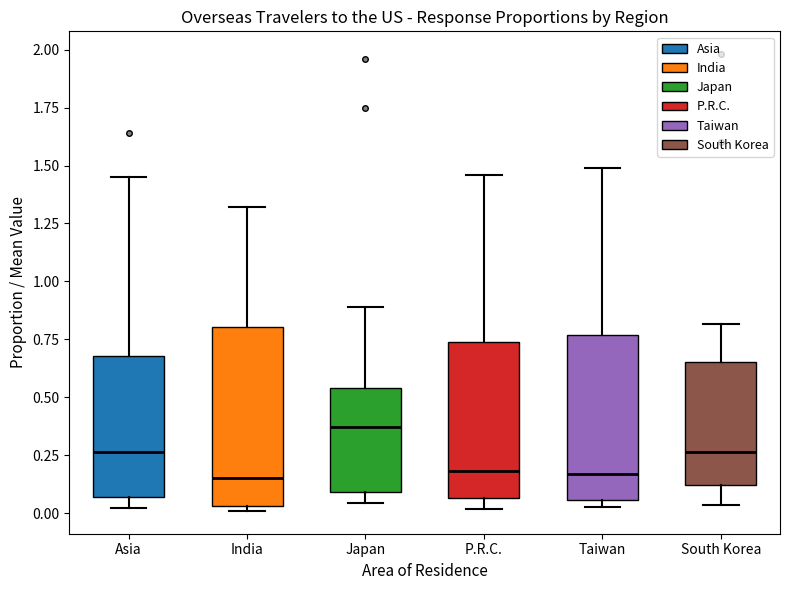

Reading left to right, read every box against the y-axis: the position of its median line, the range the box covers, and the ends of its whiskers. The values are not printed on the chart, so give them approximately, as read against the axis.

Asia: median 0.25, box 0.05 to 0.70, whiskers 0.05 (just below the box's lower edge) to 1.45
India: median 0.15, box 0.05 to 0.80, whiskers 0.00 to 1.30
Japan: median 0.35, box 0.10 to 0.55, whiskers 0.05 to 0.90
P.R.C.: median 0.20, box 0.05 to 0.75, whiskers 0.00 to 1.45
Taiwan: median 0.15, box 0.05 to 0.75, whiskers 0.05 (just below the box's lower edge) to 1.50
South Korea: median 0.25, box 0.10 to 0.65, whiskers 0.05 to 0.80